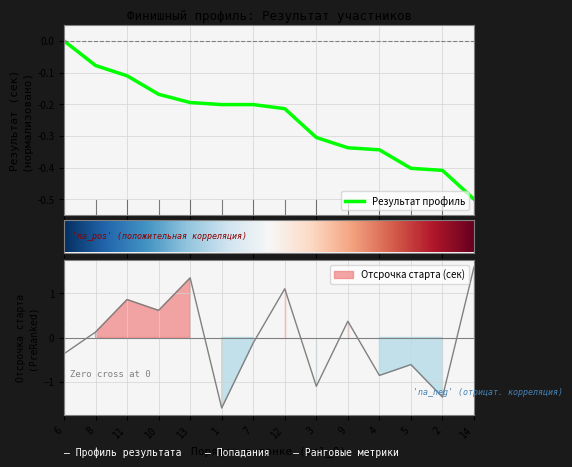

List the series in order of their peak value, highest first.

Отсрочка старта (сек), Результат (сек)